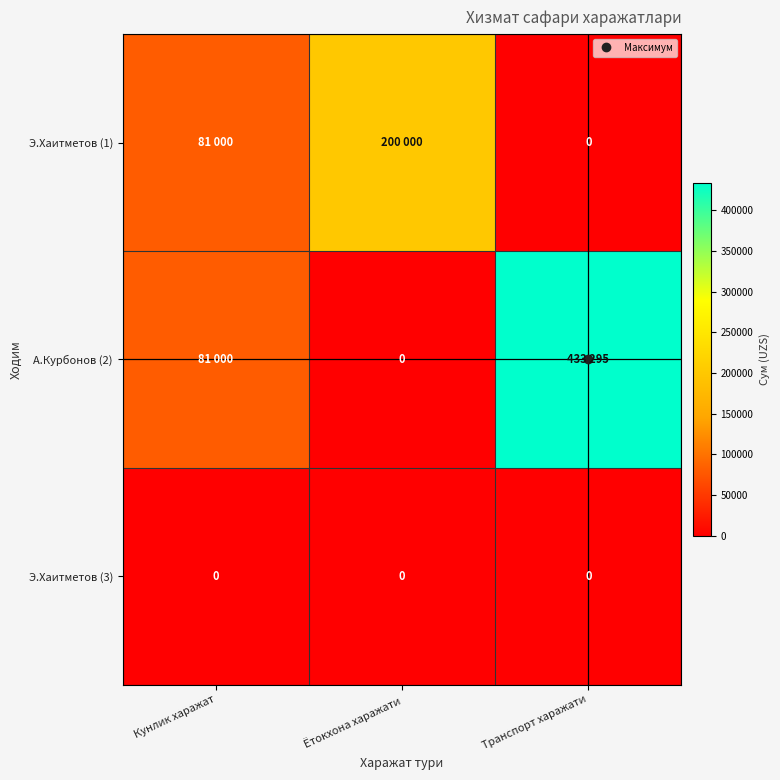

What is the spread (max minus min) of values at Транспорт харажати?

433295